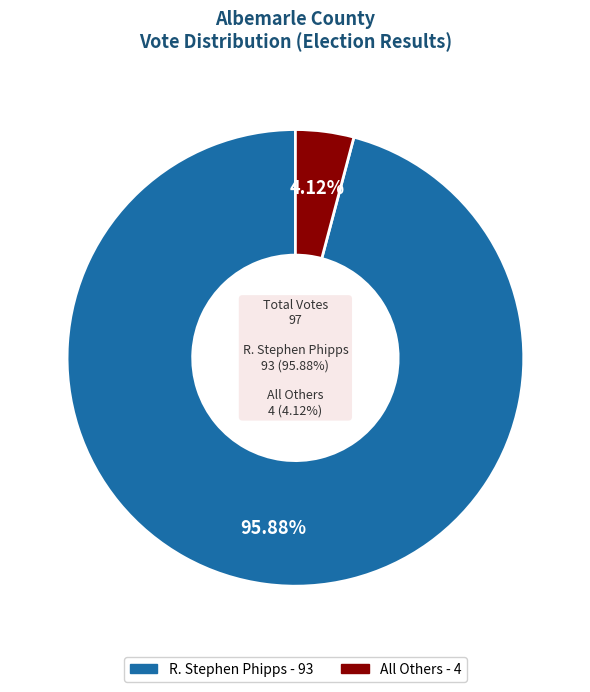

To the nearest percent, what portion does All Others represent?

4%